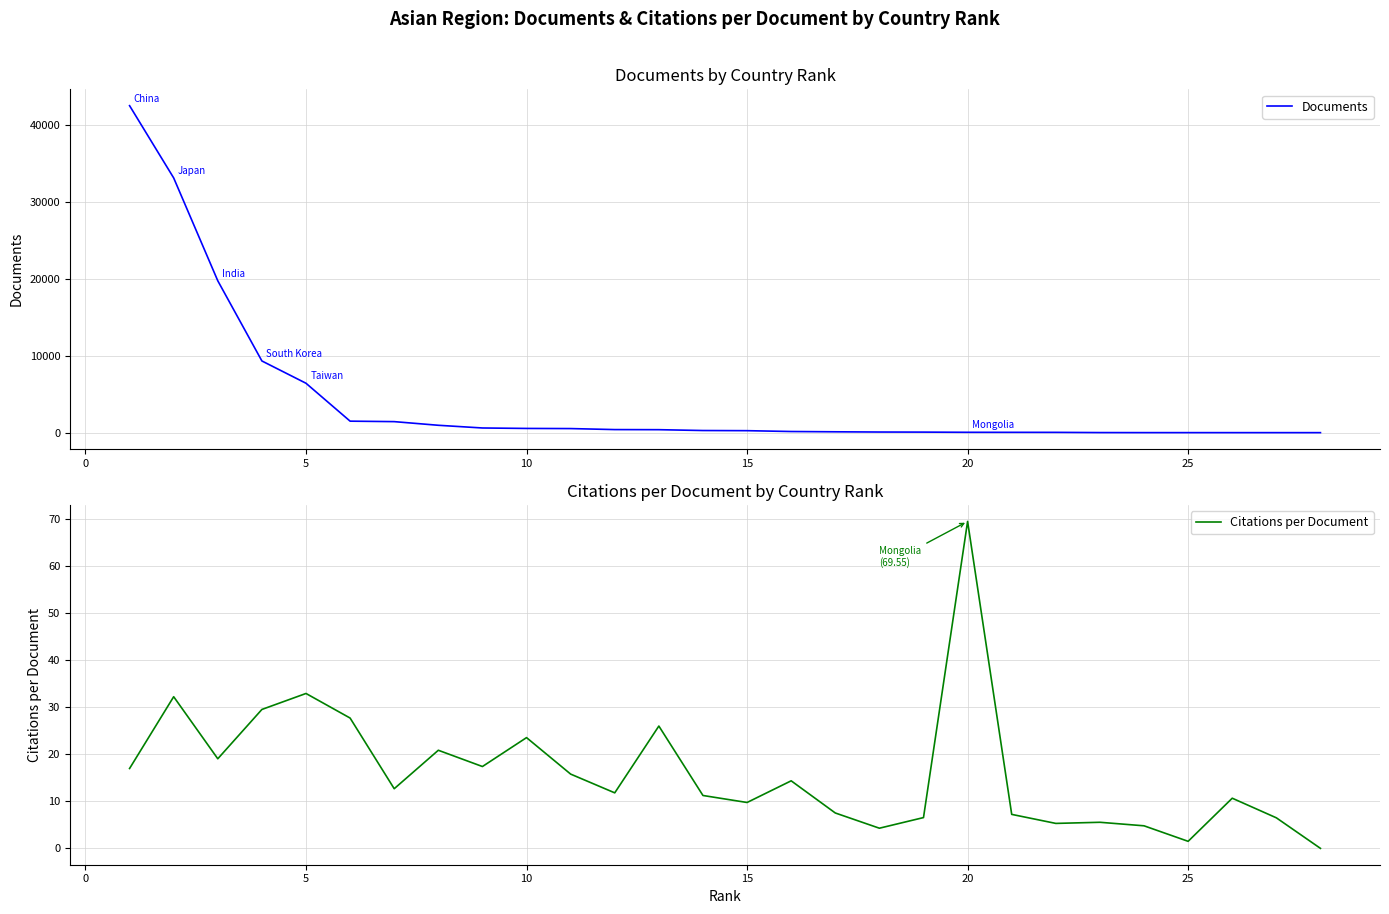

What are all the series names shown in the legend?

Documents, Citations per Document